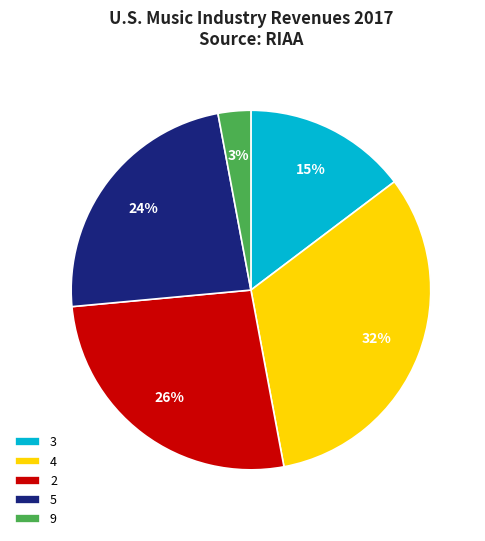

What is the smallest slice in the pie chart?

9